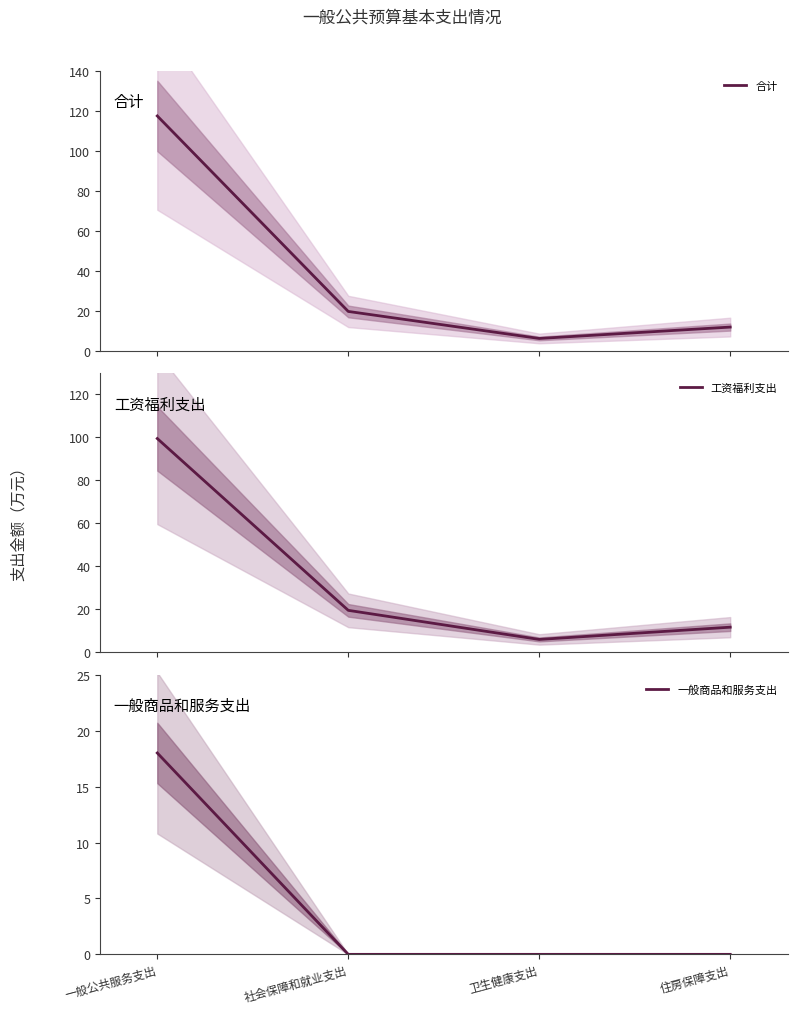

Count the number of data series in this chart.

3